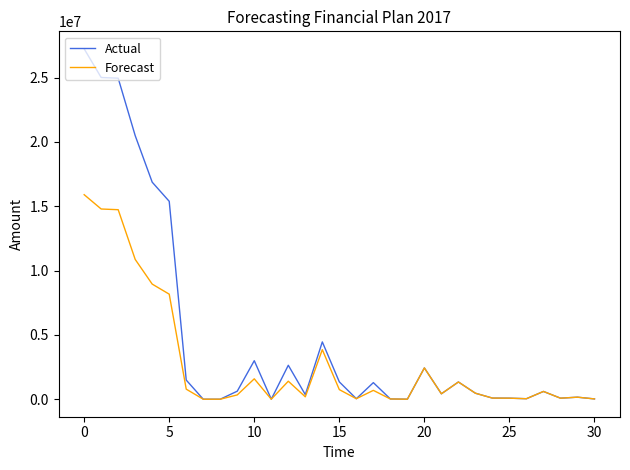

Which series has the largest total across all categories?

Actual